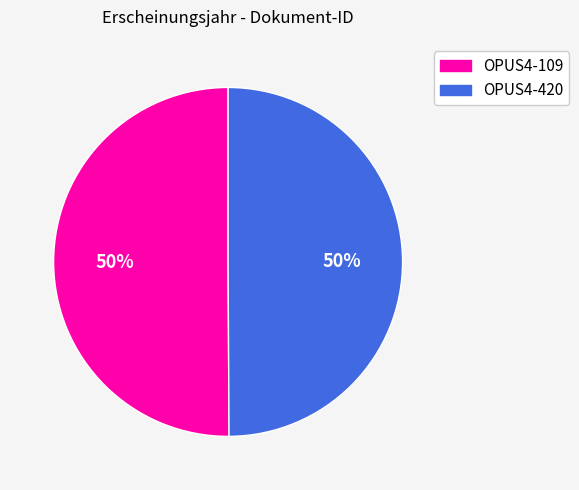

Do OPUS4-420 and OPUS4-109 together represent more than half of the pie?

Yes